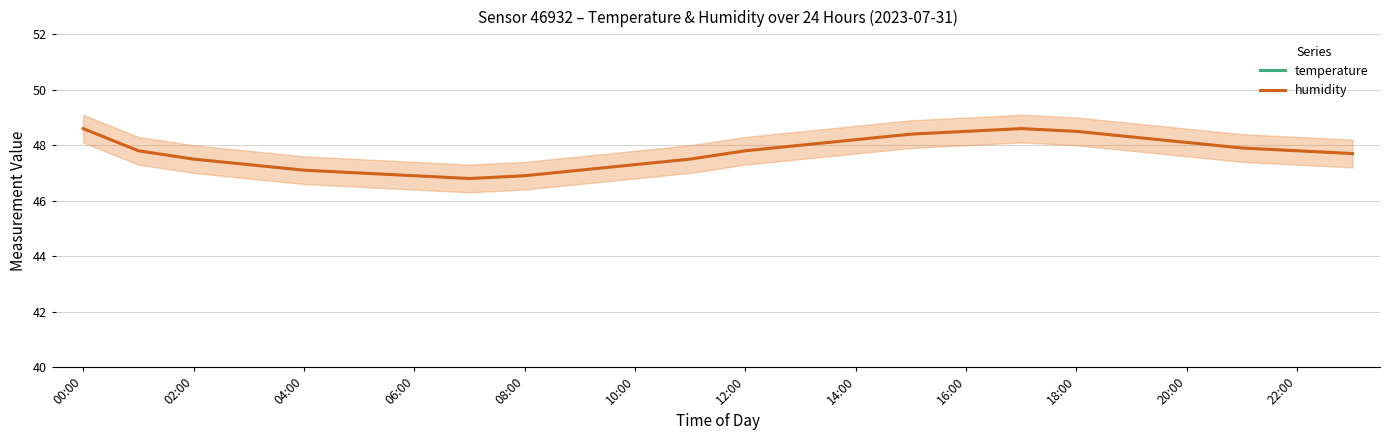

True or false: humidity and temperature cross at least once.

False